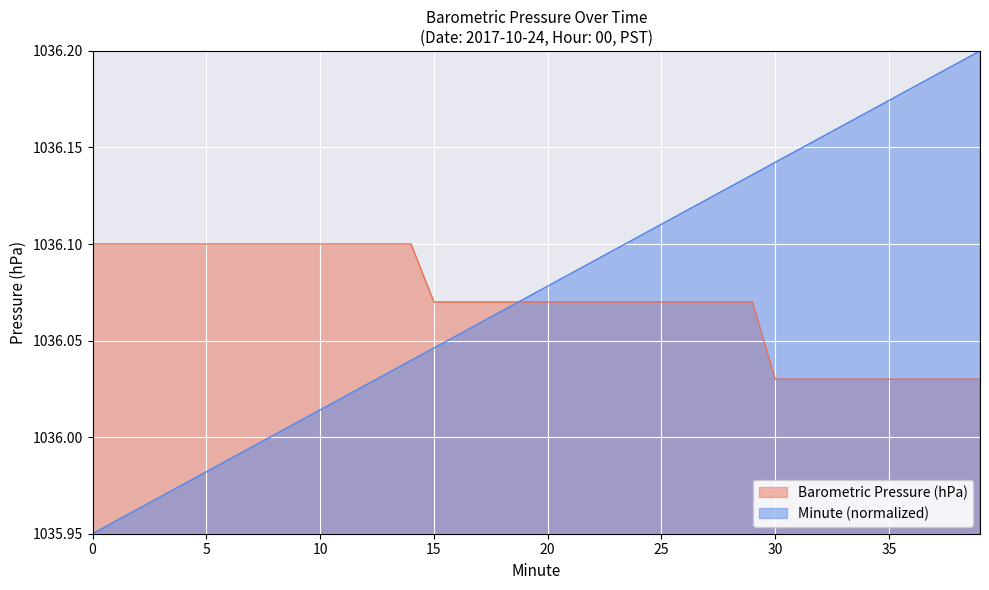

What is the spread (max minus min) of values at 8?

0.1